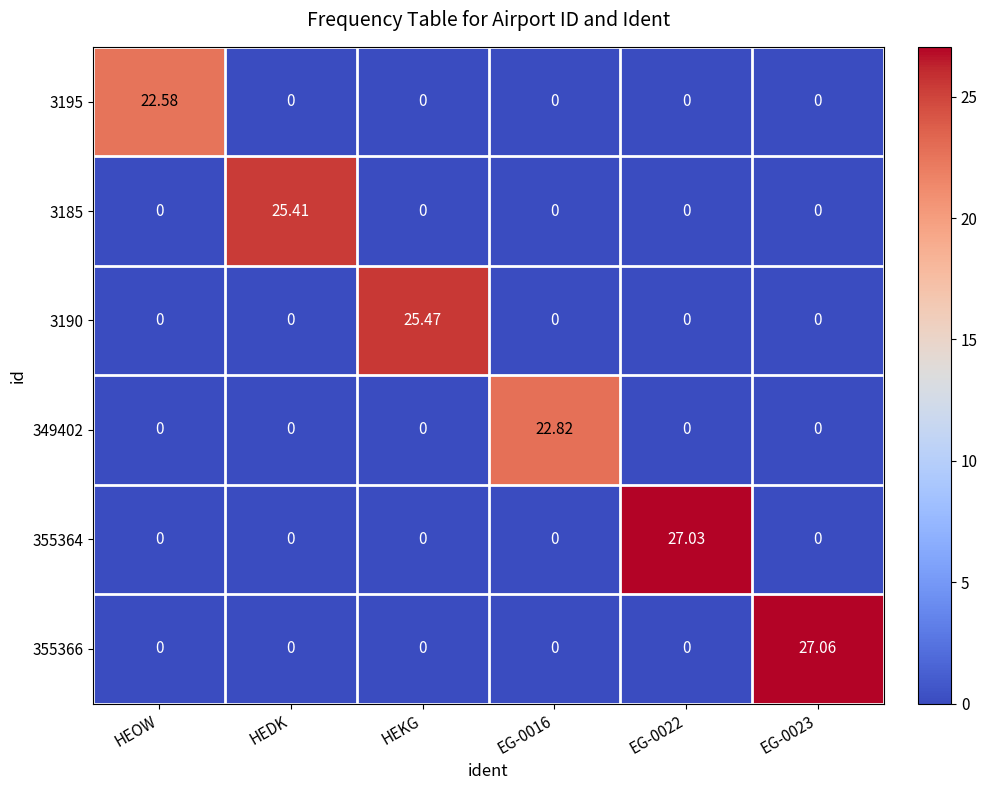

At which label does 3185 reach its peak?

HEDK